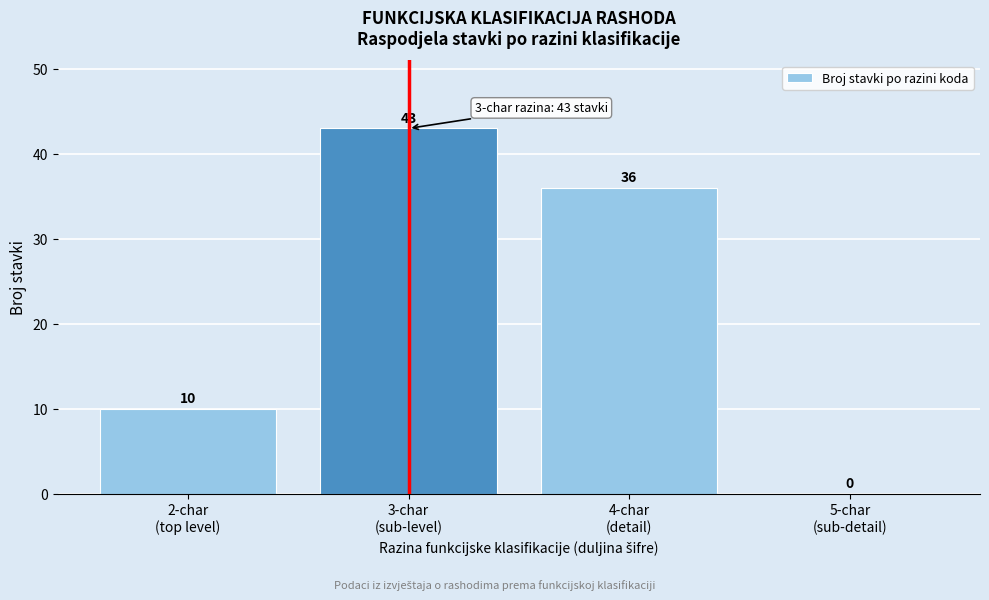

What is the sum of all values?

89